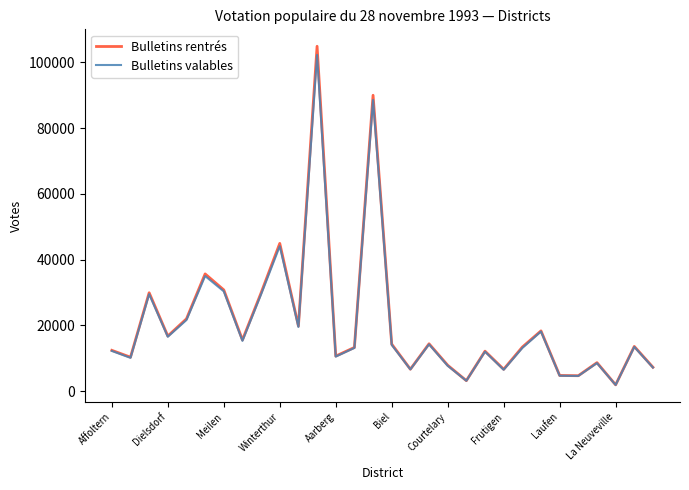

Which series has the largest range (max minus min)?

Bulletins rentrés